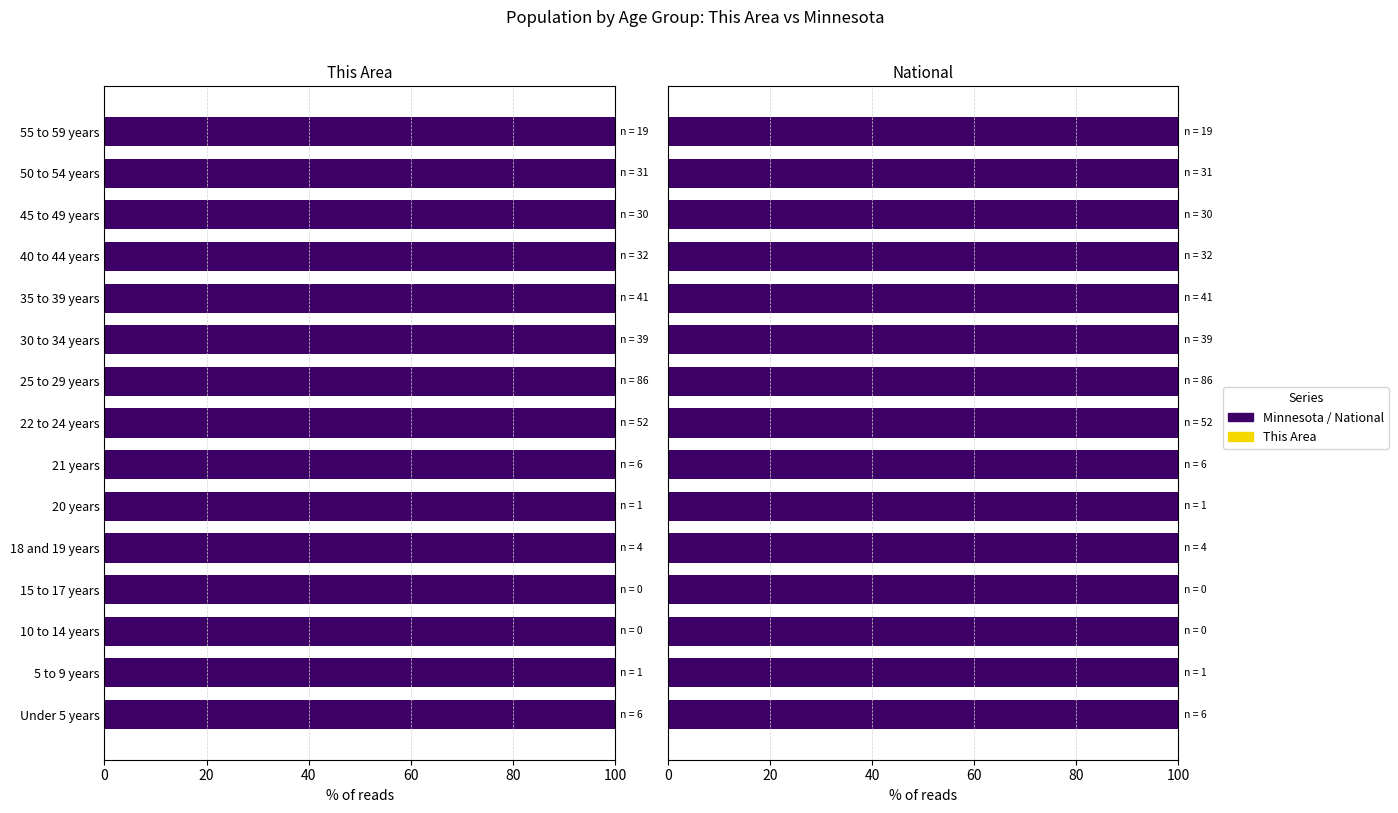

Rank the series at 50 to 54 years from highest to lowest value.

National, Minnesota, This Area